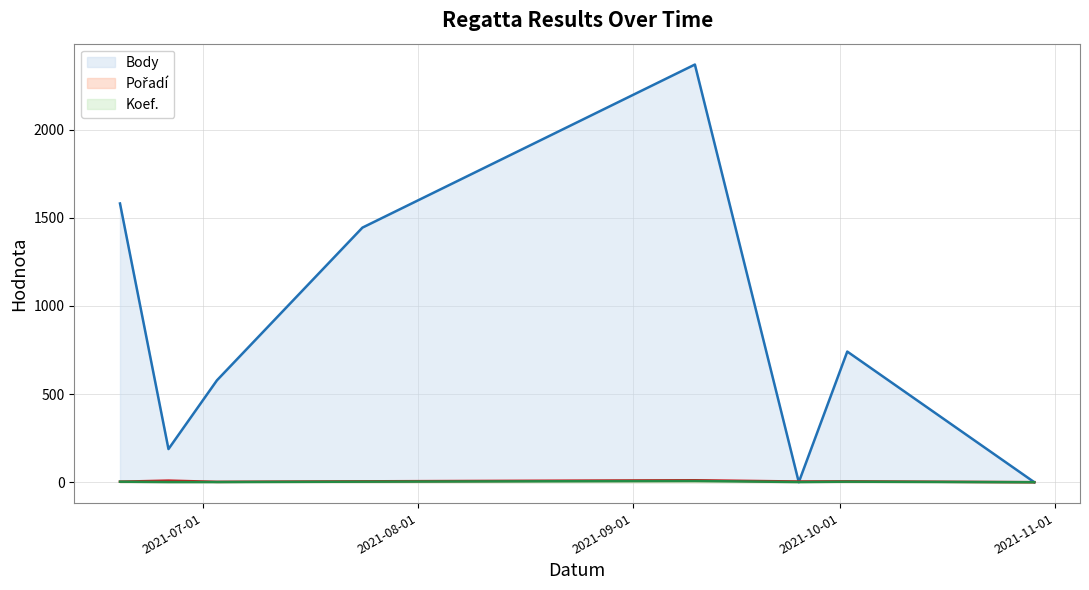

At which category does the chart reach its minimum across all series?

2021-09-25